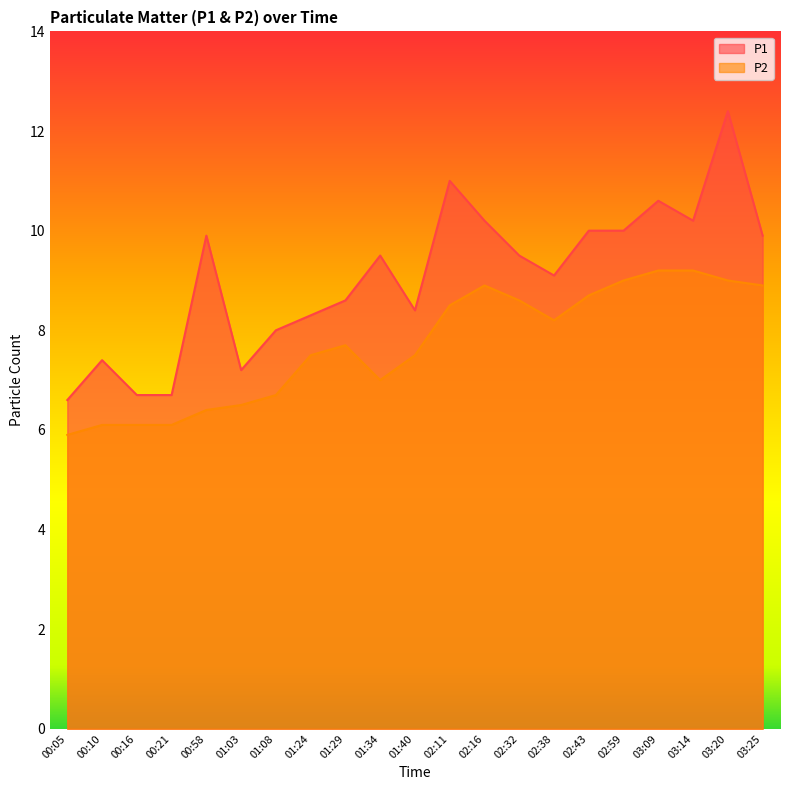

Does the chart display data point markers on the line(s)?

No